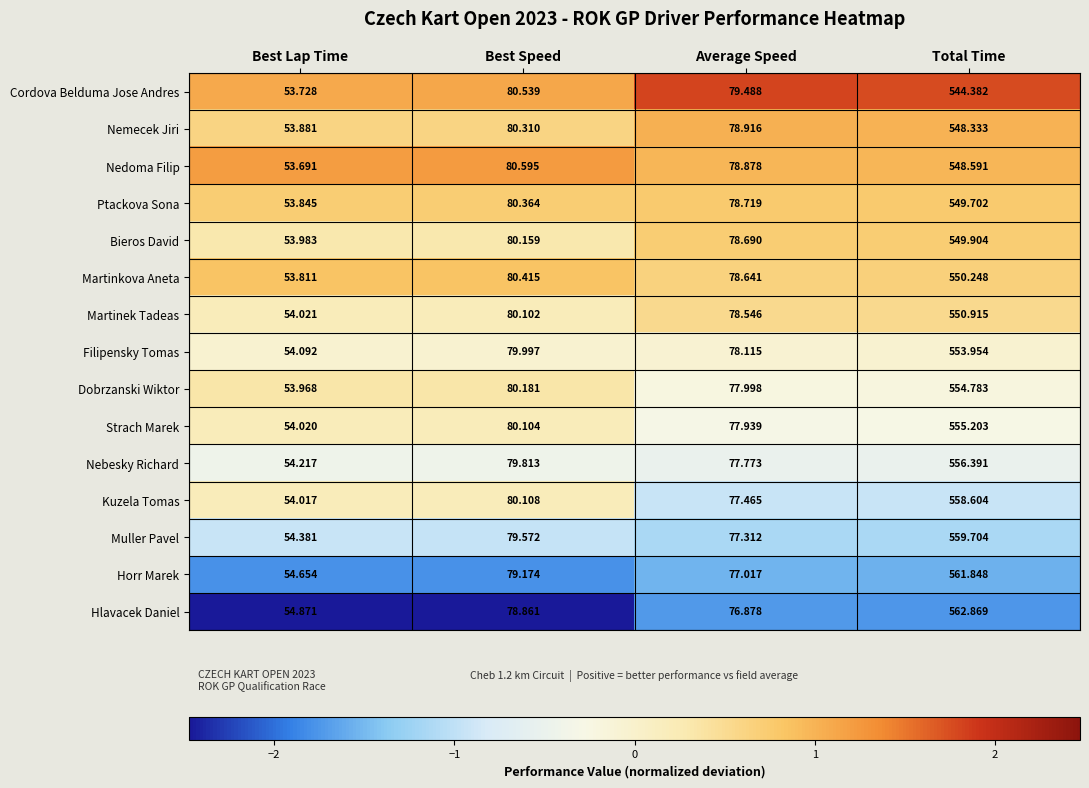

Between Best Lap Time and Total Time, which series saw the biggest shift?

Hlavacek Daniel